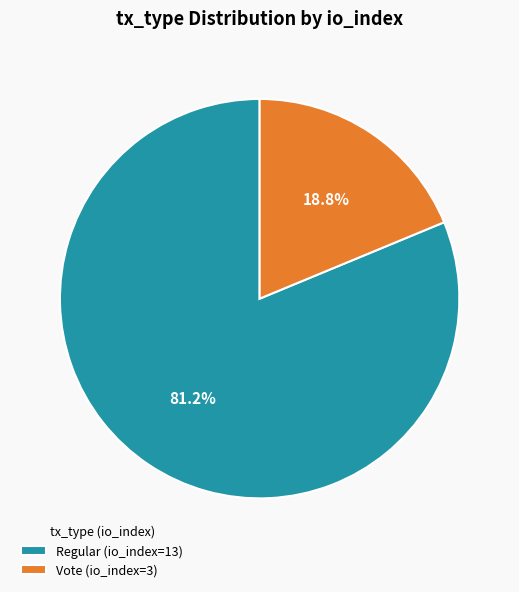

To the nearest percent, what is the combined percentage of Regular (io_index=13) and Vote (io_index=3)?

100%